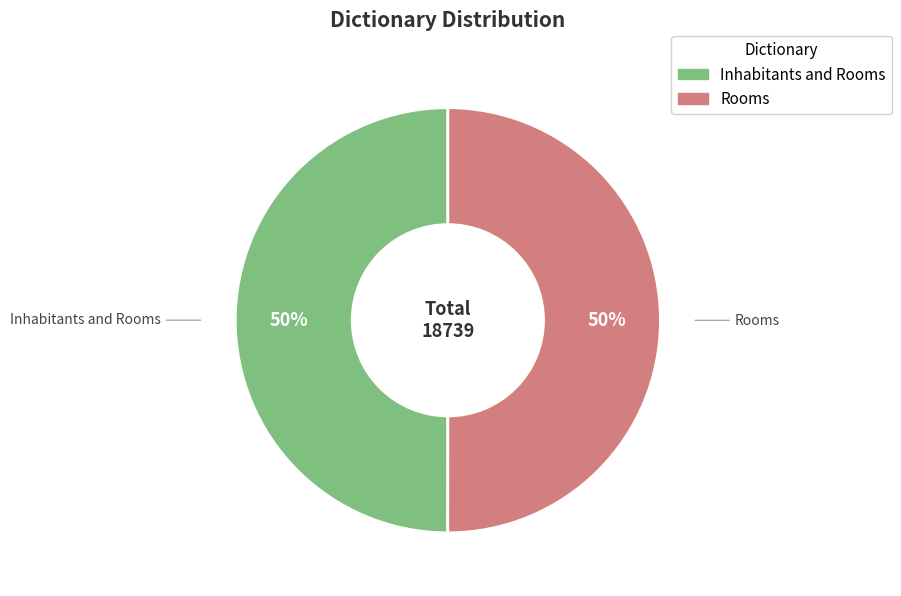

How many segments does this pie chart have?

2